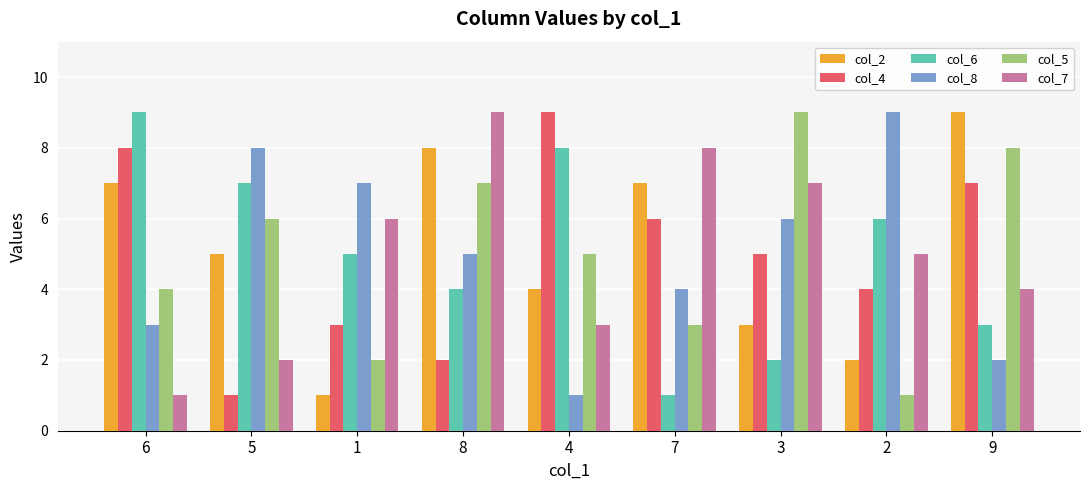

True or false: col_6 has a value of 13 at 6.

False